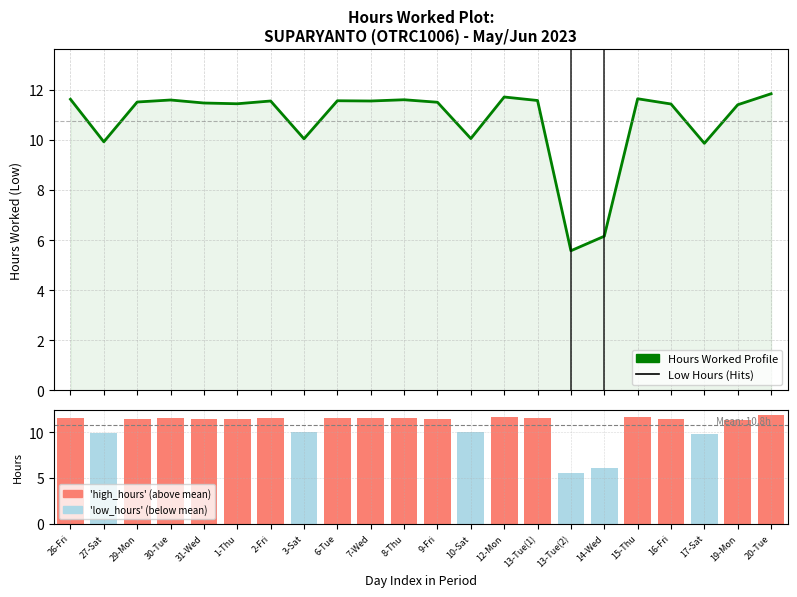

Where is Daily Hours nearest to the value 8?

14-Wed